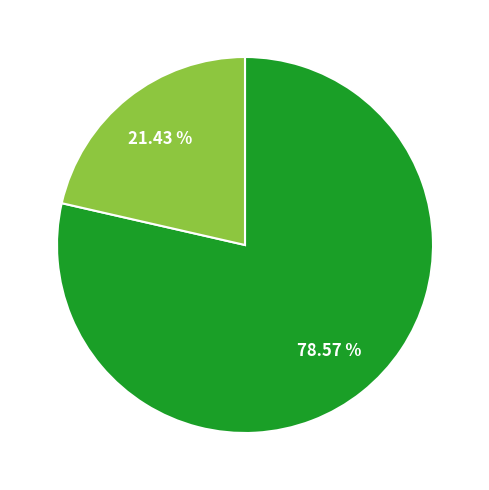

Is there a majority slice in this chart?

Yes